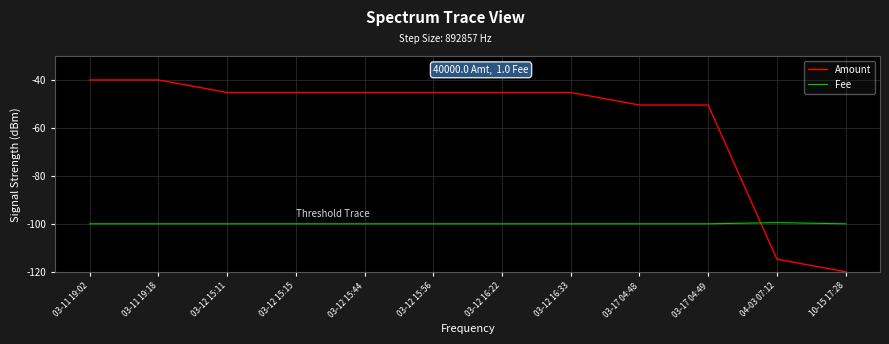

Rank the series by their maximum value, from lowest to highest.

Fee, Amount